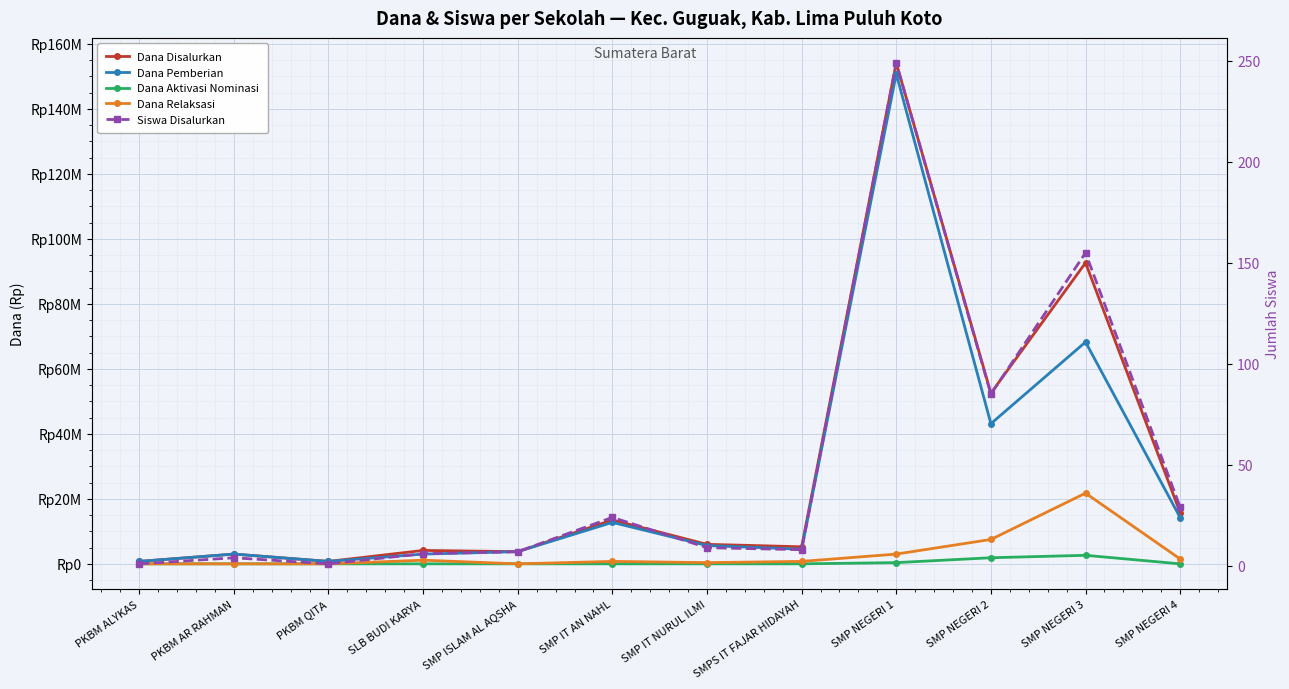

What is the label of the 5th point from the right?

SMPS IT FAJAR HIDAYAH